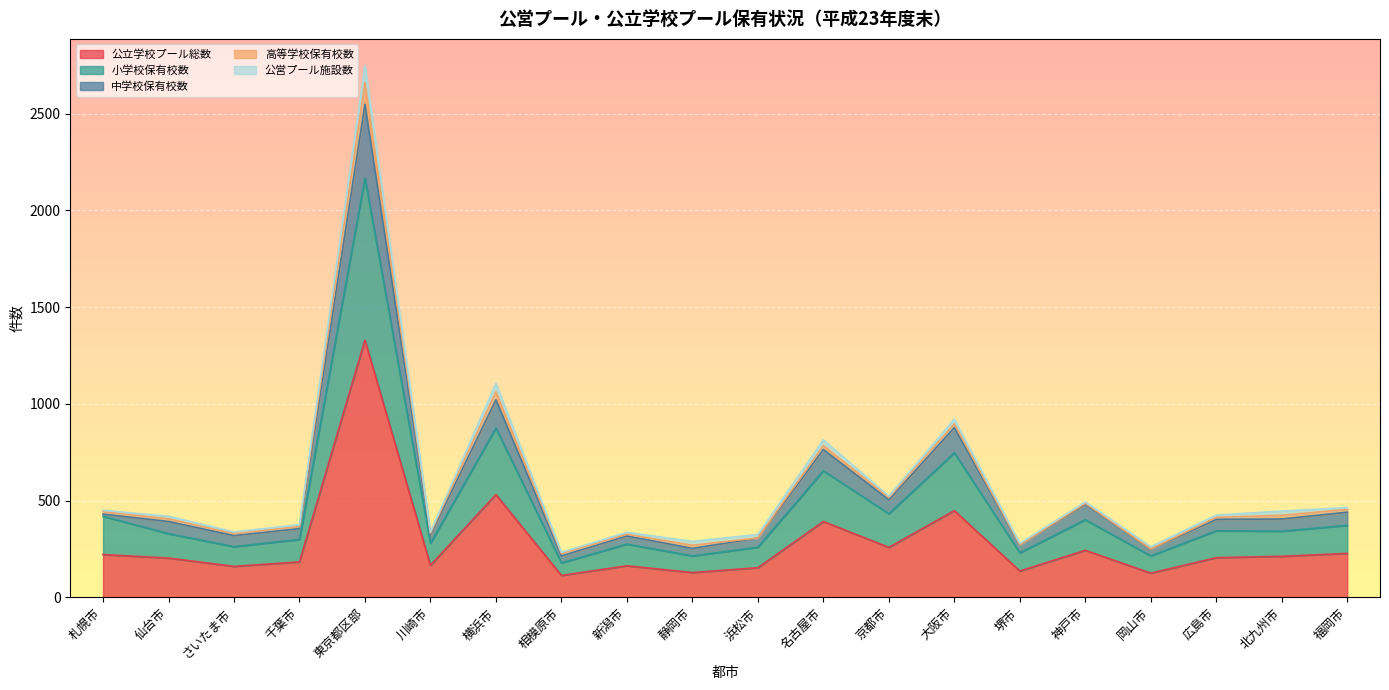

The 公立学校プール総数 series shows 243 at 神戸市. True or false?

True